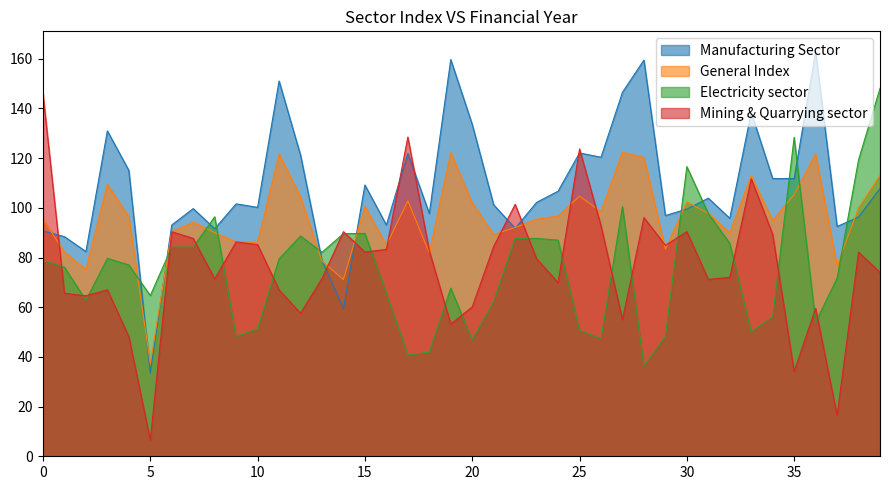

What is the difference between the second highest and second lowest values in the Mining & Quarrying sector series?

112.1